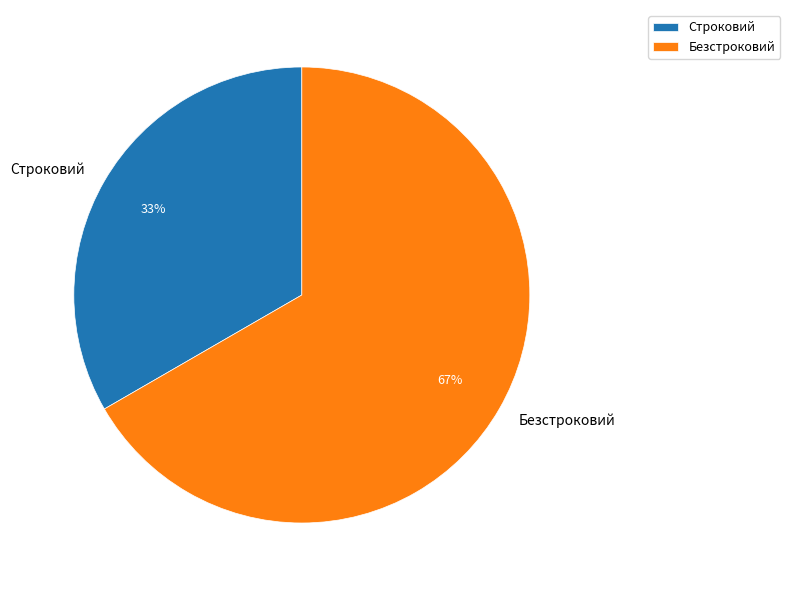

True or false: Безстроковий accounts for 74% of the total.

False